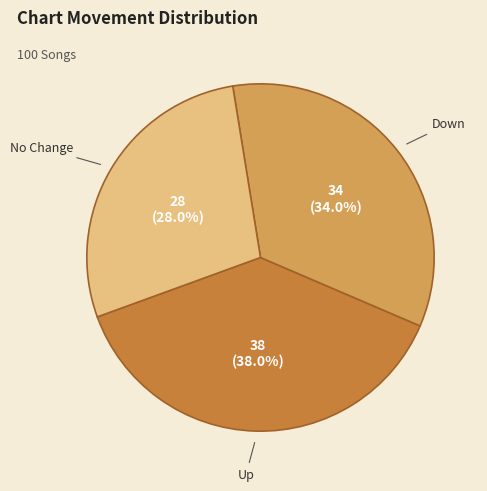

Does any single category account for the majority?

No